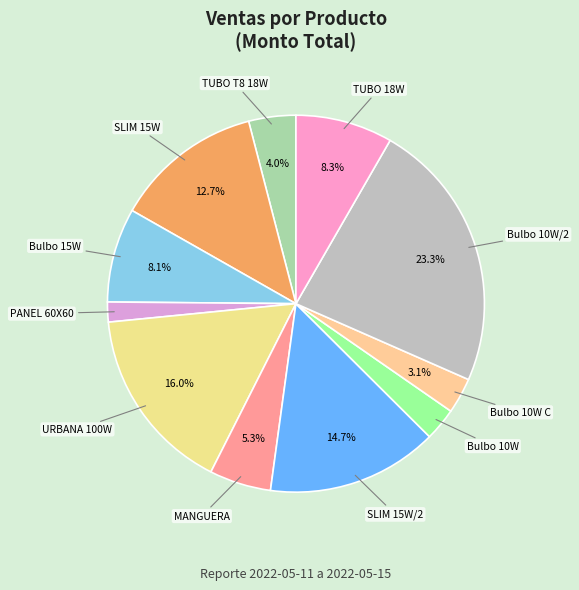

Count the number of slices in the pie.

11